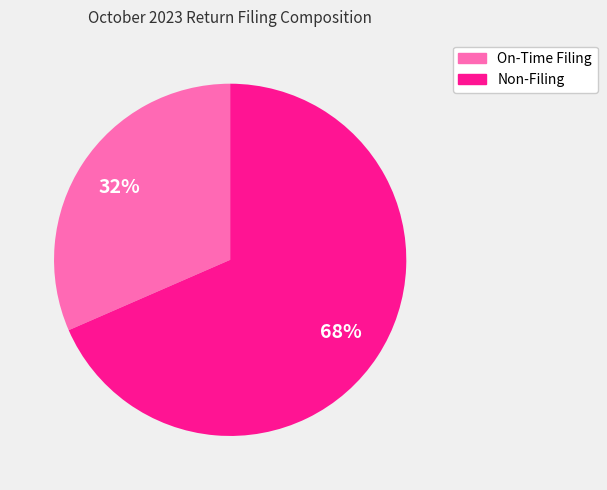

Is there any slice that represents more than half of the pie?

Yes